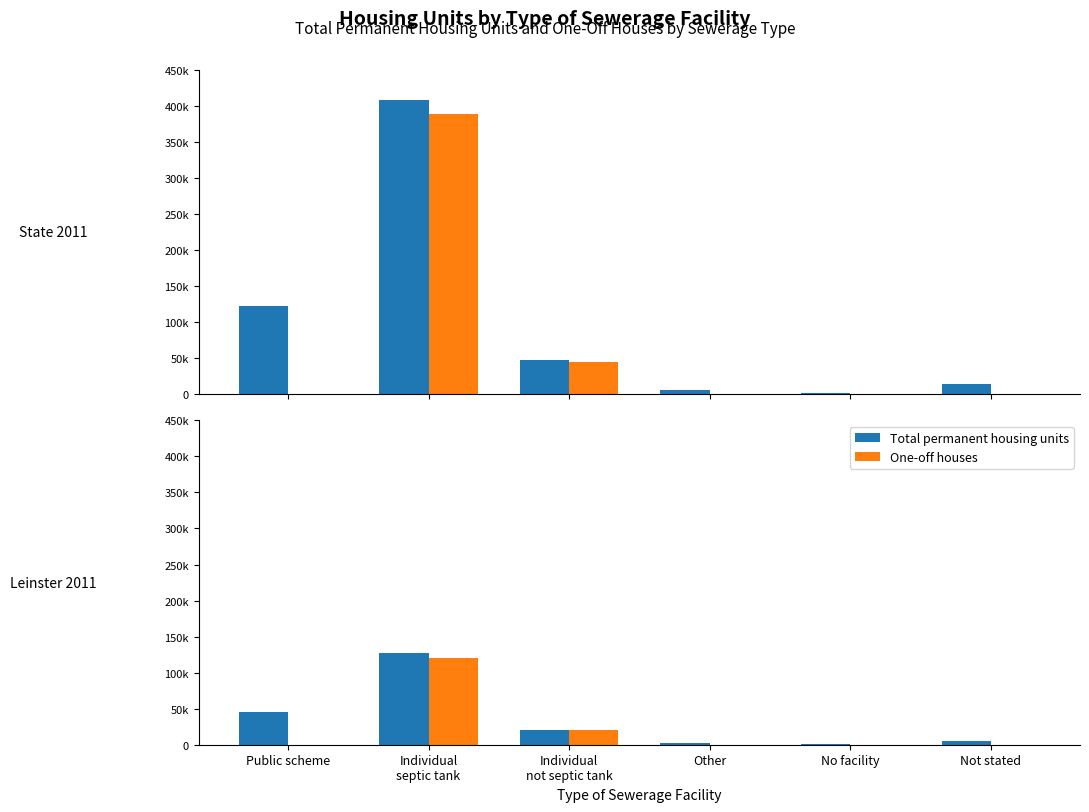

What are all the series names shown in the legend?

Total permanent housing units, One-off houses